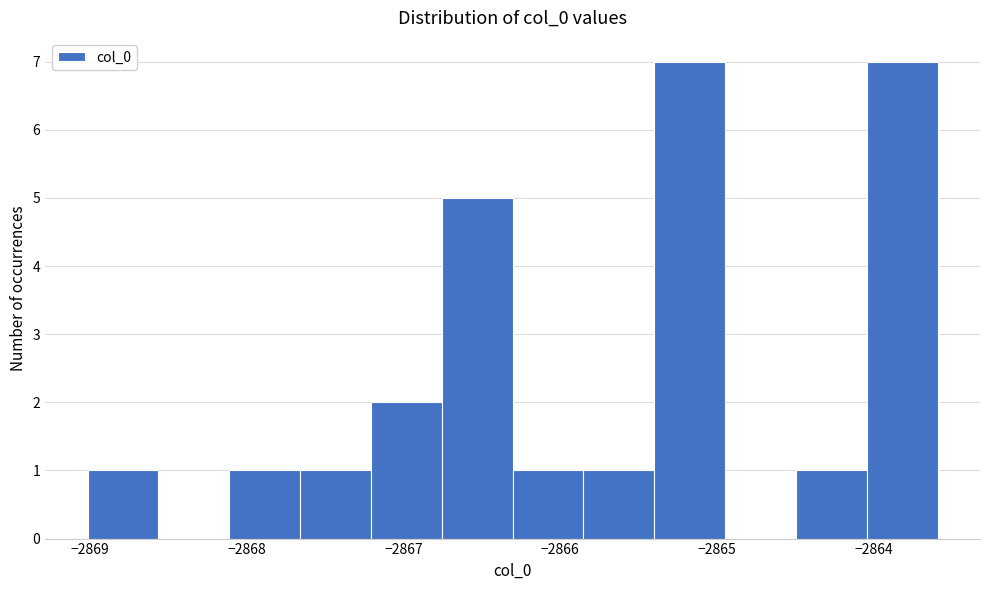

What is the height of the bar covering -2866.3 to -2865.9 on the x-axis? Neither the bar edges nor the heights are printed on the chart, so give them approximately, as read against the axes.

1